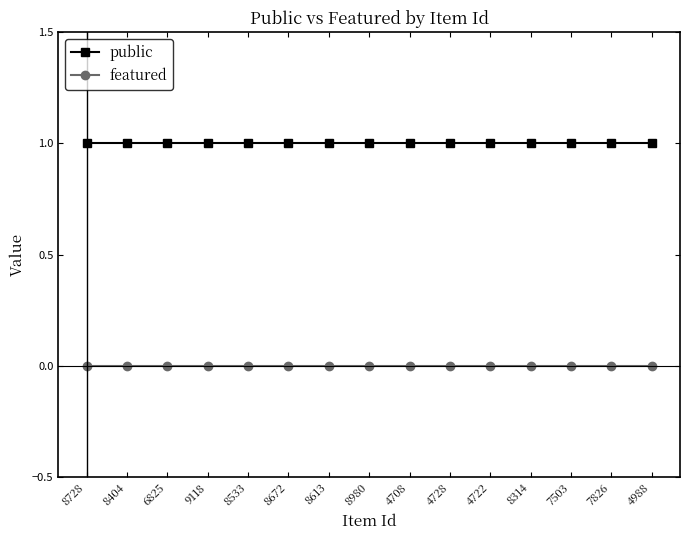

Reading right to left, list all the values displayed in this chart.

public: 4988=1	7826=1	7503=1	8314=1	4722=1	4728=1	4708=1	8980=1	8613=1	8672=1	8533=1	9118=1	6825=1	8404=1	8728=1
featured: 4988=0	7826=0	7503=0	8314=0	4722=0	4728=0	4708=0	8980=0	8613=0	8672=0	8533=0	9118=0	6825=0	8404=0	8728=0